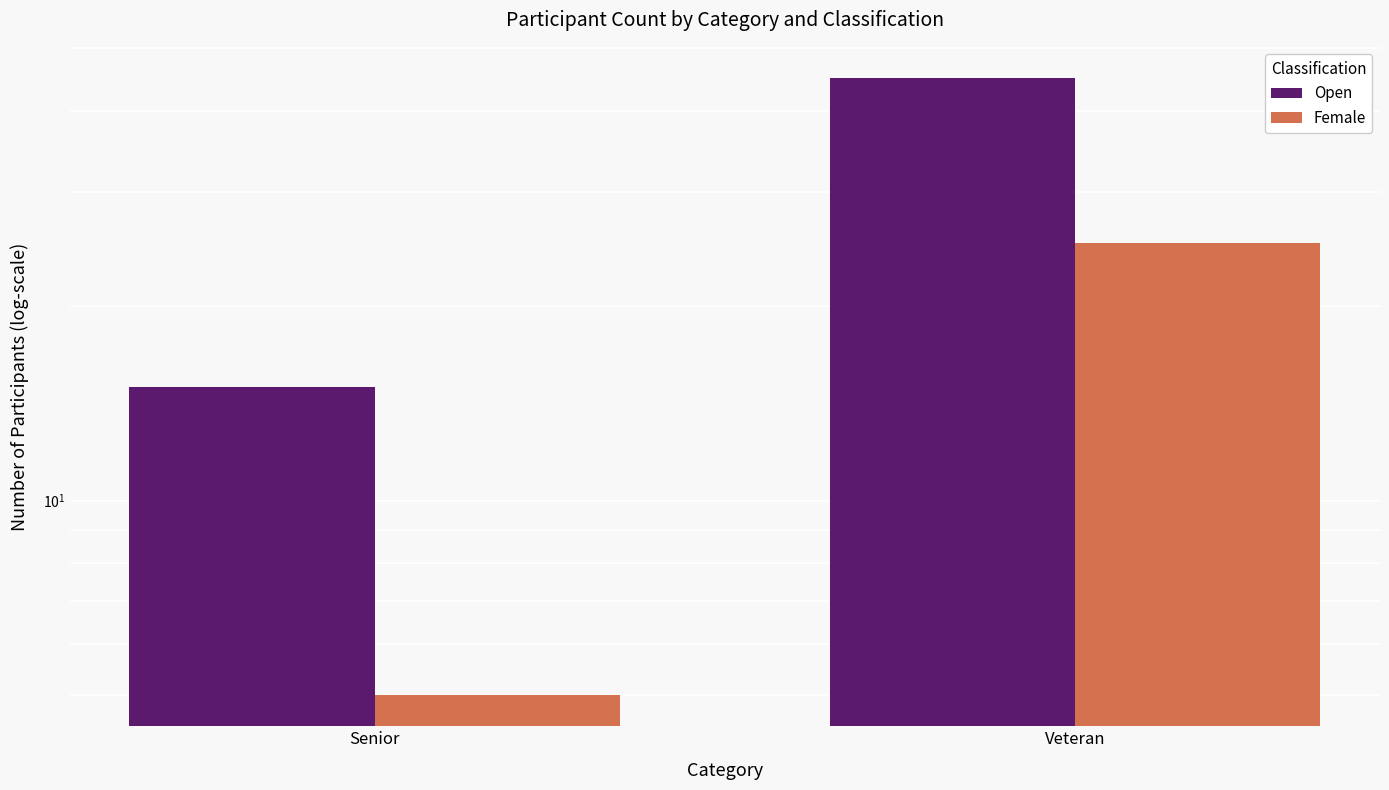

How many groups of bars are there?

2